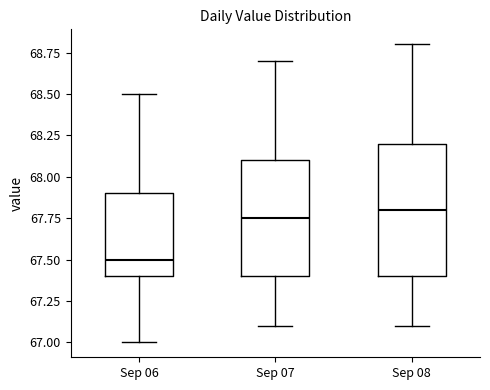

Reading left to right, transcribe this box plot: for each box, give where its median line is, the range the box spans, and where its two whiskers end, as read against the y-axis. The values are not printed on the chart, so give them approximately, as read against the axis.

Sep 06: median 67.50, box 67.40 to 67.90, whiskers 67.00 to 68.50
Sep 07: median 67.75, box 67.40 to 68.10, whiskers 67.10 to 68.70
Sep 08: median 67.80, box 67.40 to 68.20, whiskers 67.10 to 68.80